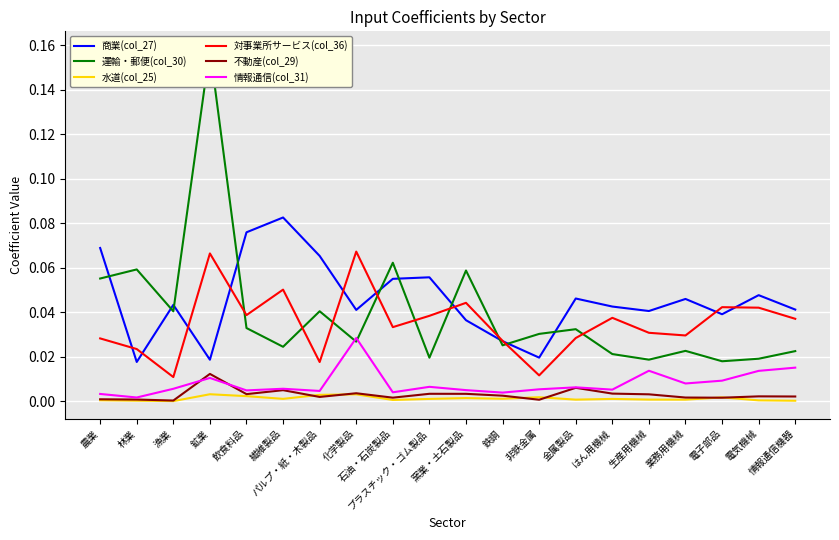

Which series has the largest total across all categories?

商業(col_27)